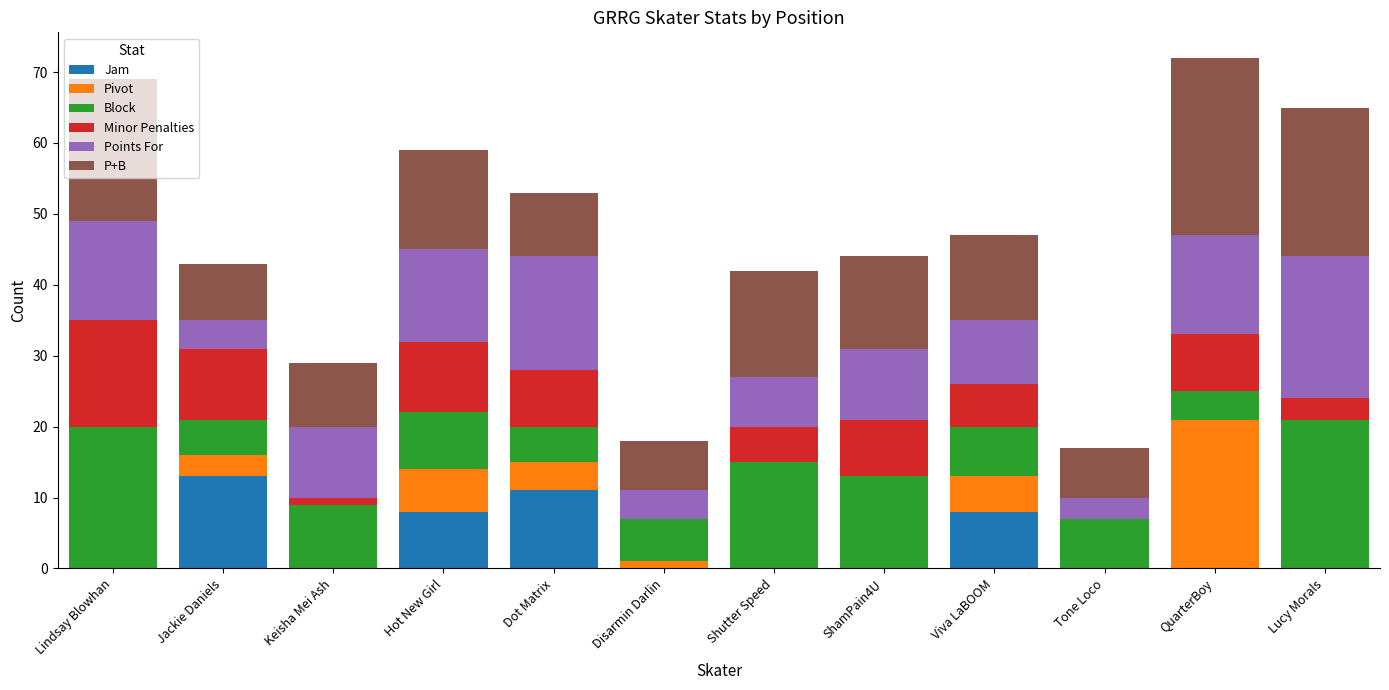

What is the total value across all series at Shutter Speed?

42